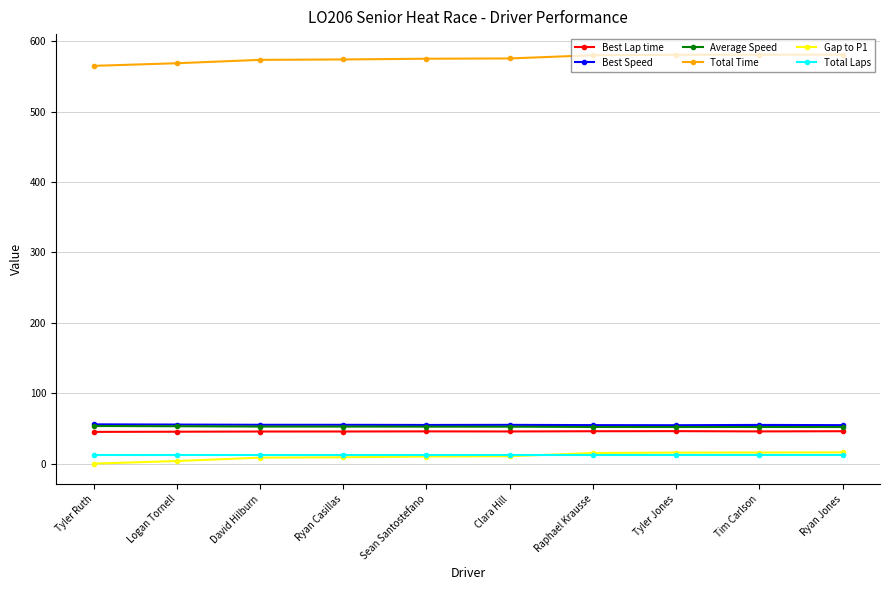

What is the value of the Best Speed point at the 9th from the left?

55.0